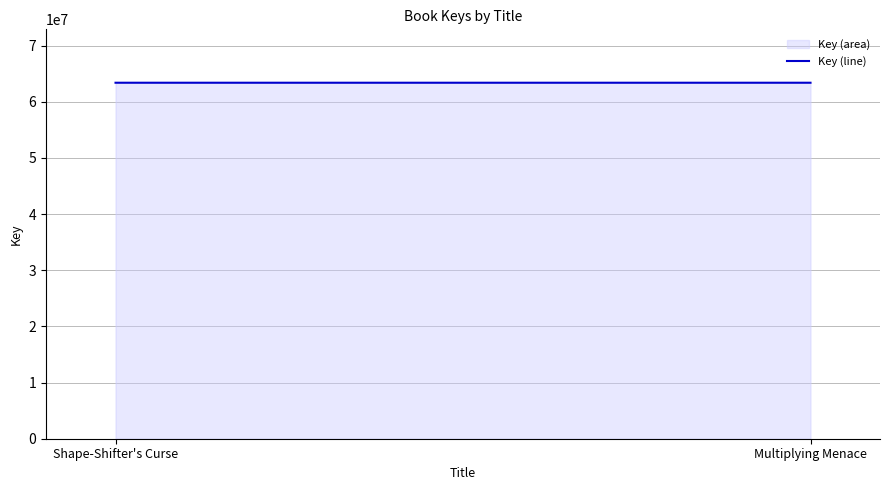

What is the greatest value displayed?

63382780